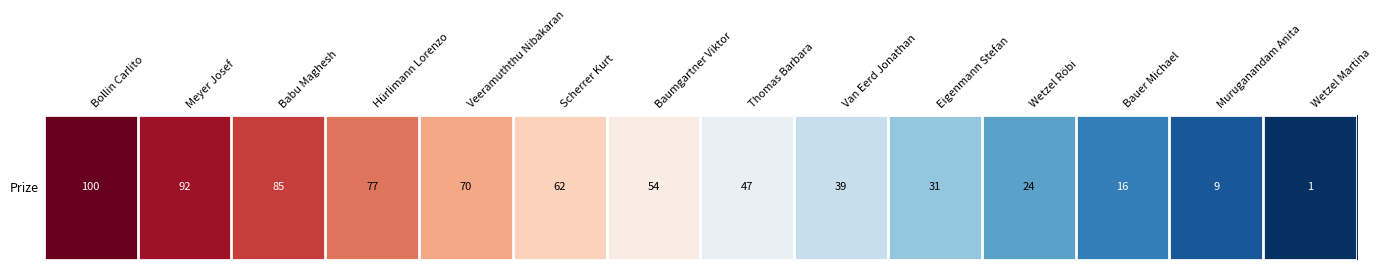

Reading right to left, what are all the values shown in this chart?

1.0	8.6	16.2	23.9	31.5	39.1	46.7	54.3	61.9	69.5	77.2	84.8	92.4	100.0